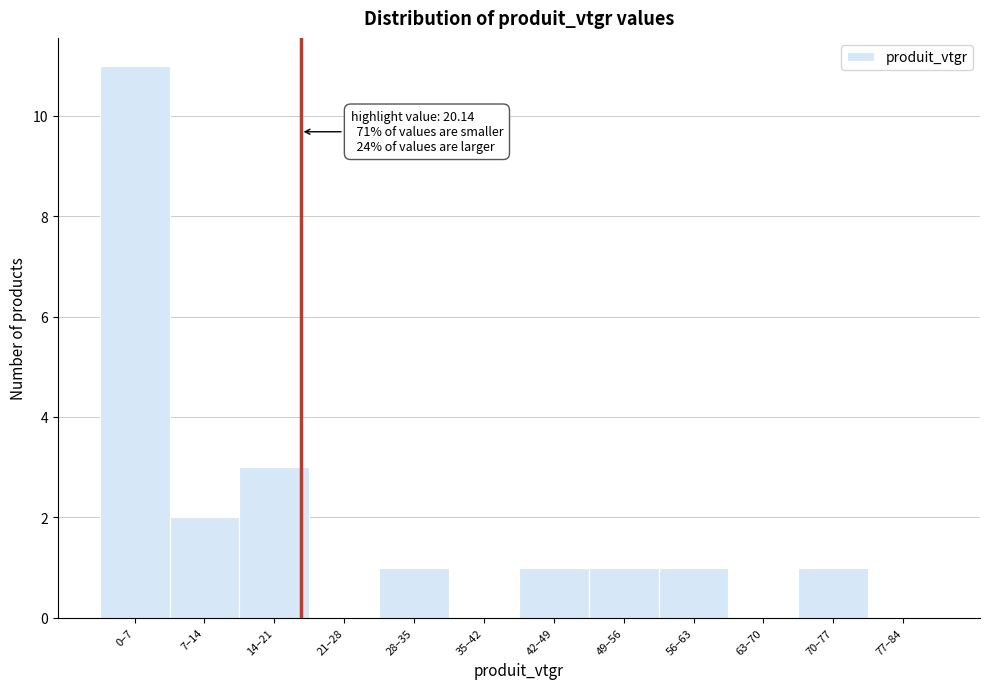

Reading right to left, transcribe all the data shown in this chart.

77–84=0	70–77=1	63–70=0	56–63=1	49–56=1	42–49=1	35–42=0	28–35=1	21–28=0	14–21=3	7–14=2	0–7=11